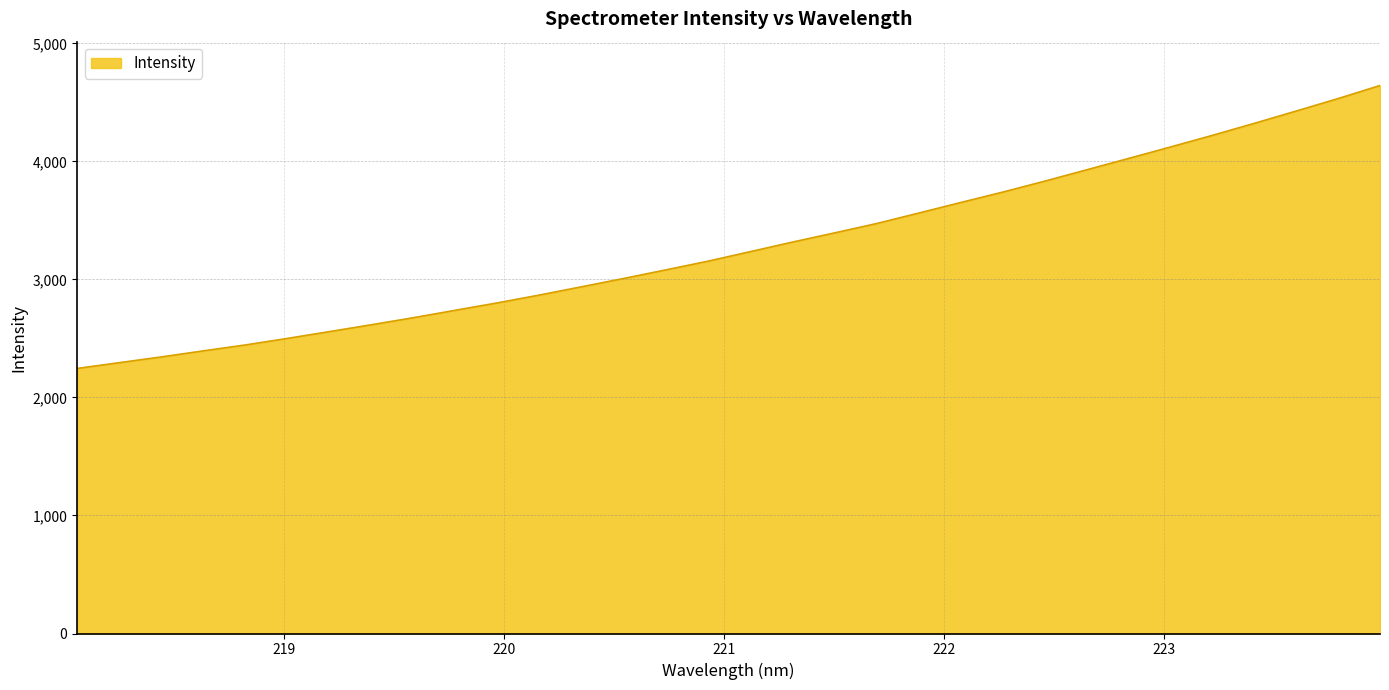

What is the sum of all values?

105085.6